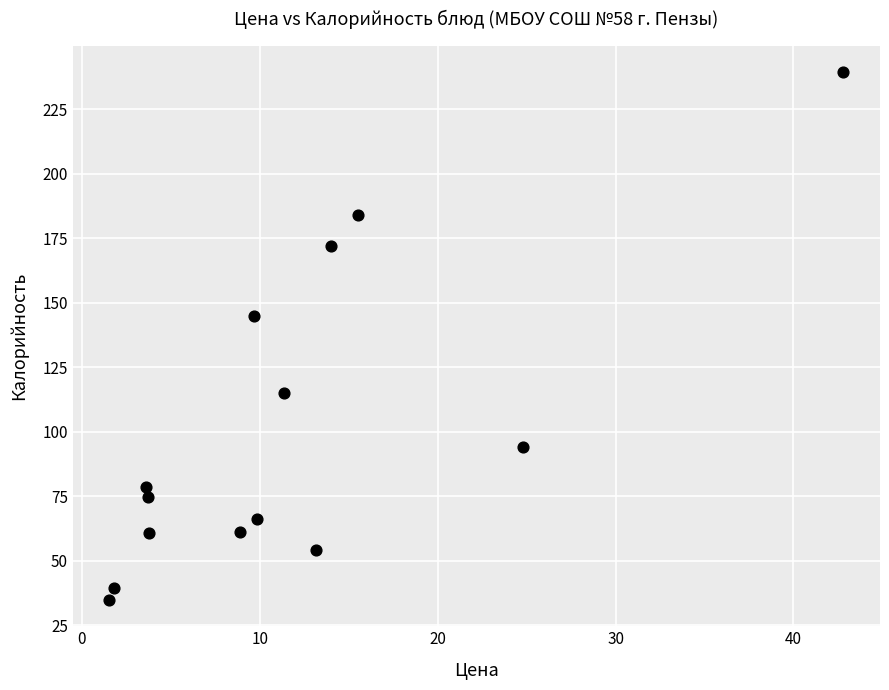

What is the range of X values (max minus min)?

41.2